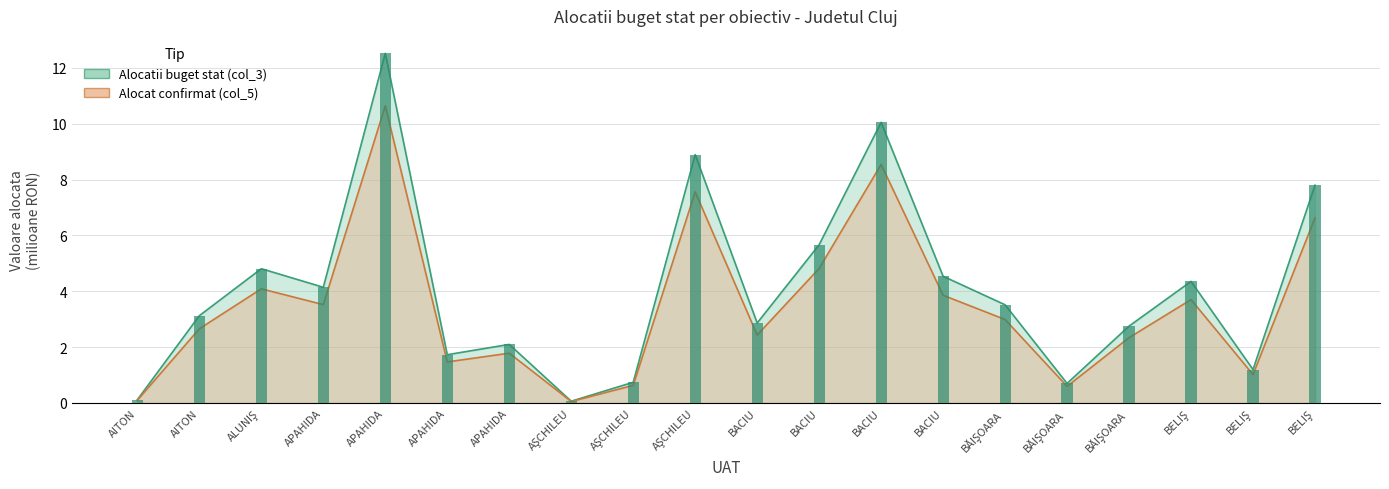

What is the value of the Alocat confirmat (col_5) bar at the 6th from the left?

3.5